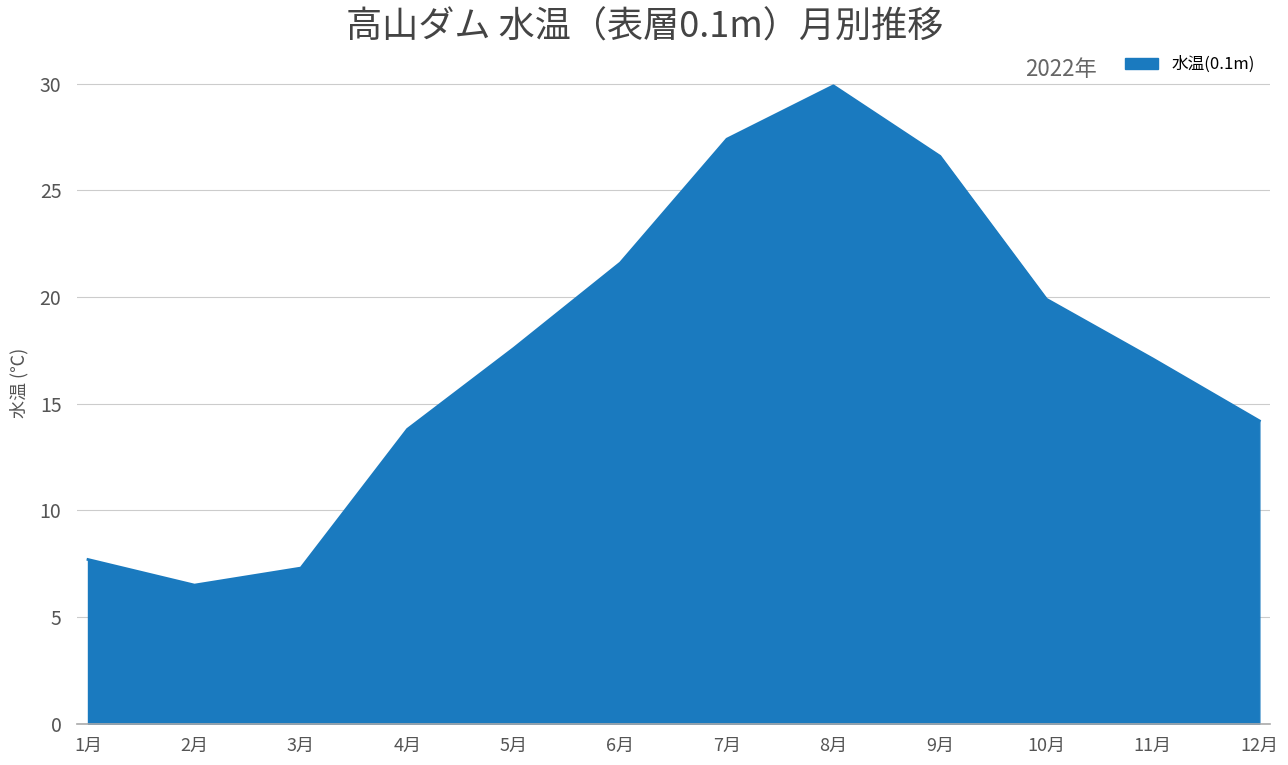

Between 8月 and 9月, which is larger?

8月